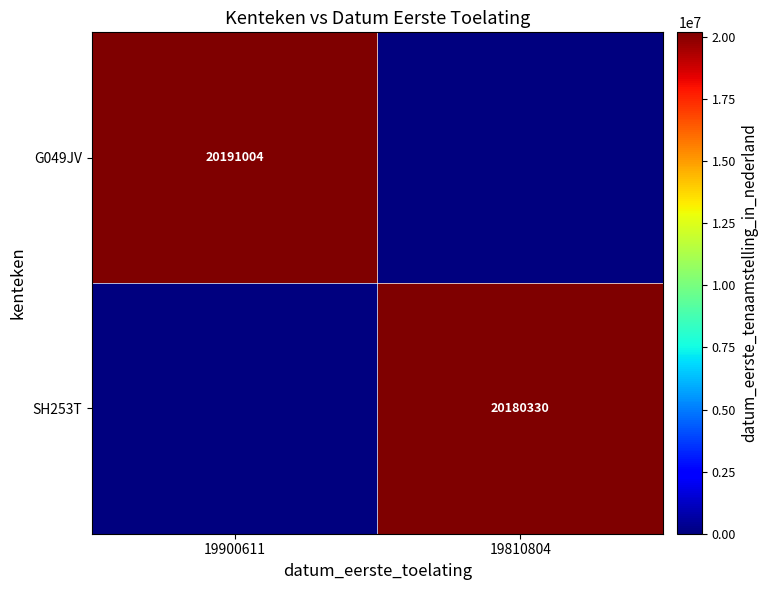

What is the total value across all series at 19810804?

20180330